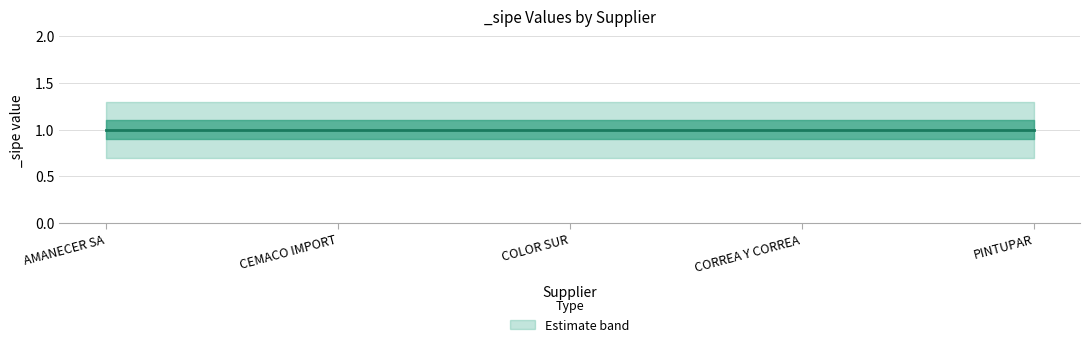

At COLOR SUR, list the series in order from largest to smallest.

_sipe_upper, _sipe, _sipe_lower